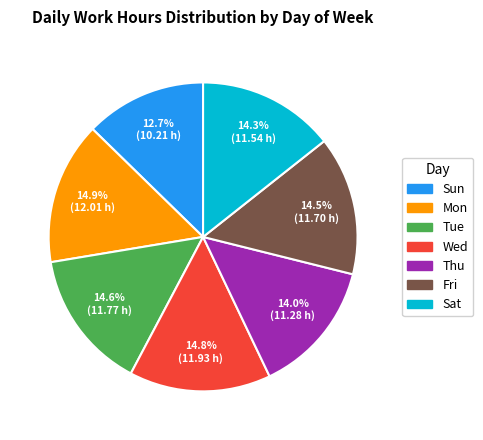

To the nearest percent, what percentage of the pie is Wed?

15%